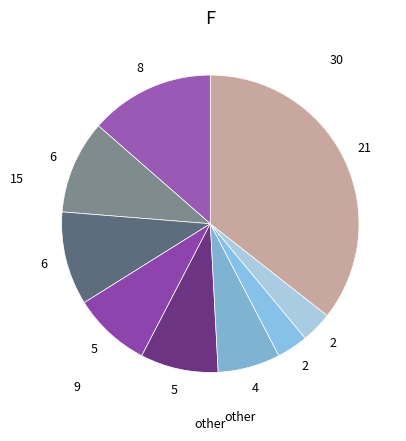

How many slices are in this pie chart?

9